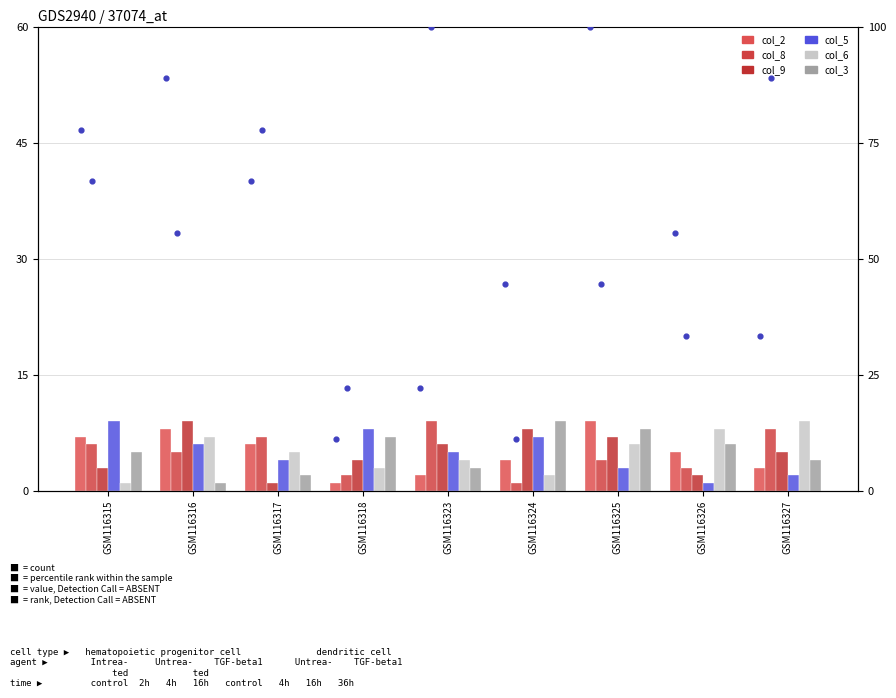

At how many categories does at least one series exceed 5?

9